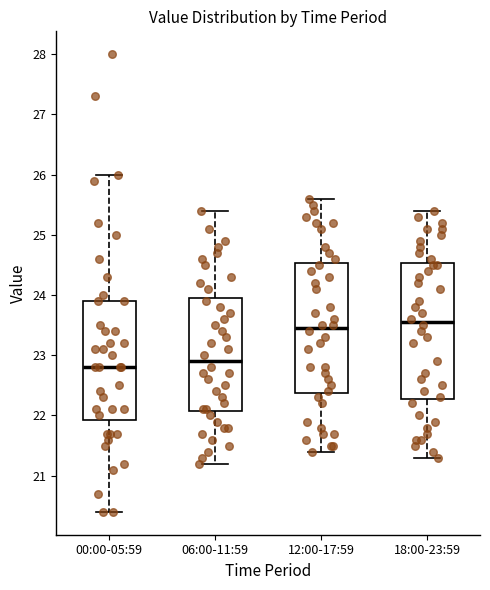

Comparing the boxes themselves (not the whiskers), which one is the tallest?

18:00-23:59